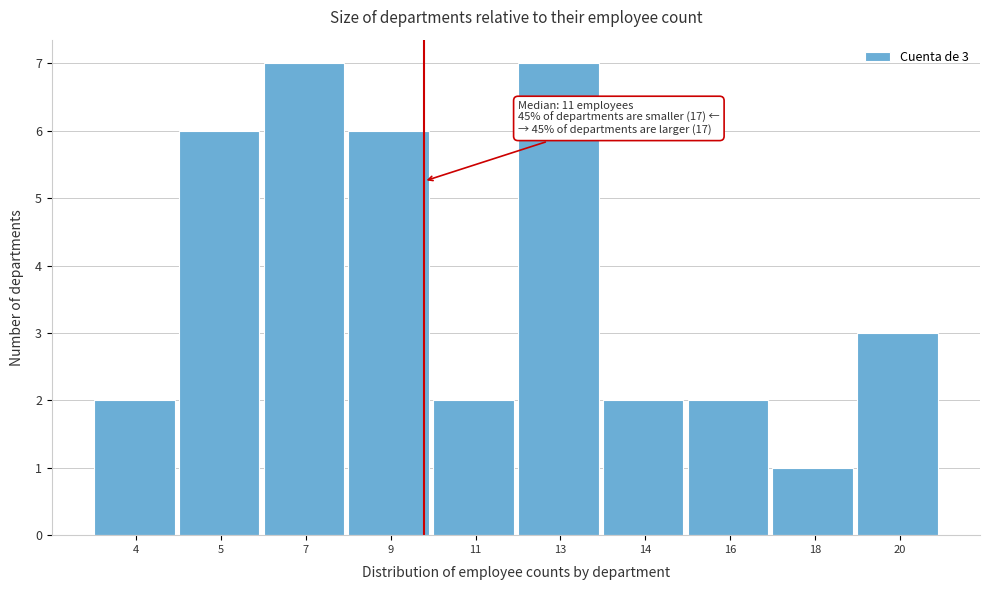

Reading left to right, list all the values displayed in this chart.

4=2	5=6	7=7	9=6	11=2	13=7	14=2	16=2	18=1	20=3